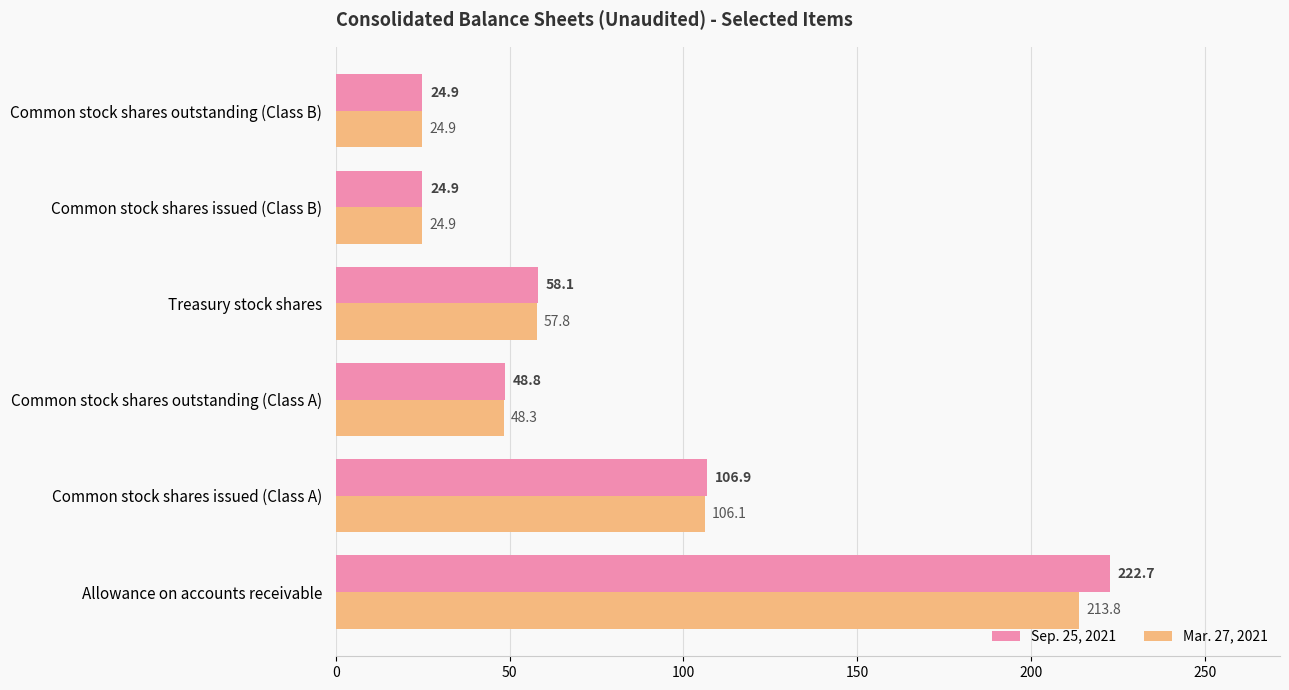

Is it true that Mar. 27, 2021 equals 79.1 at Common stock shares outstanding (Class A)?

False